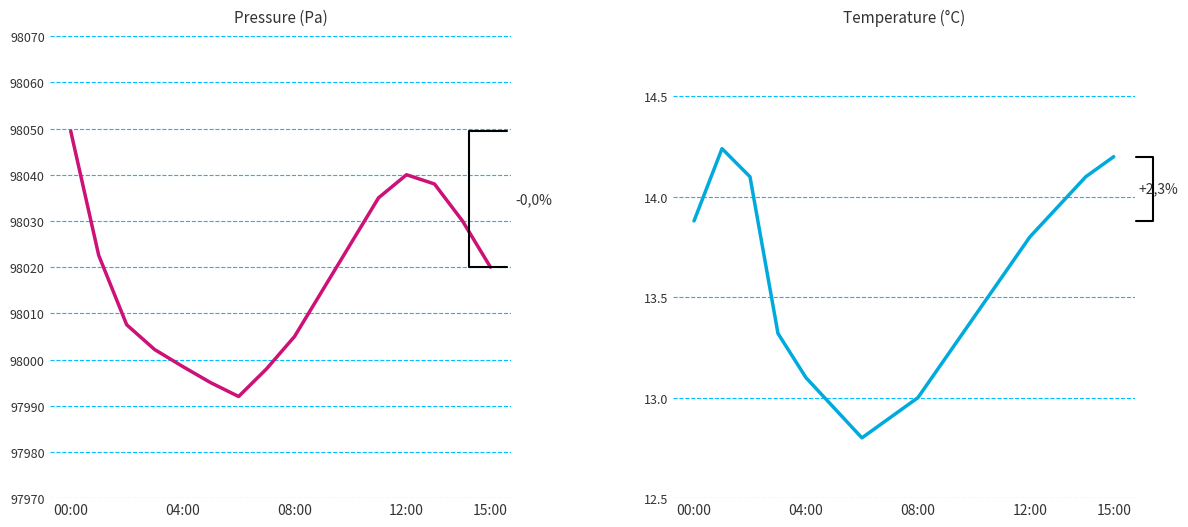

Count the number of data series in this chart.

2